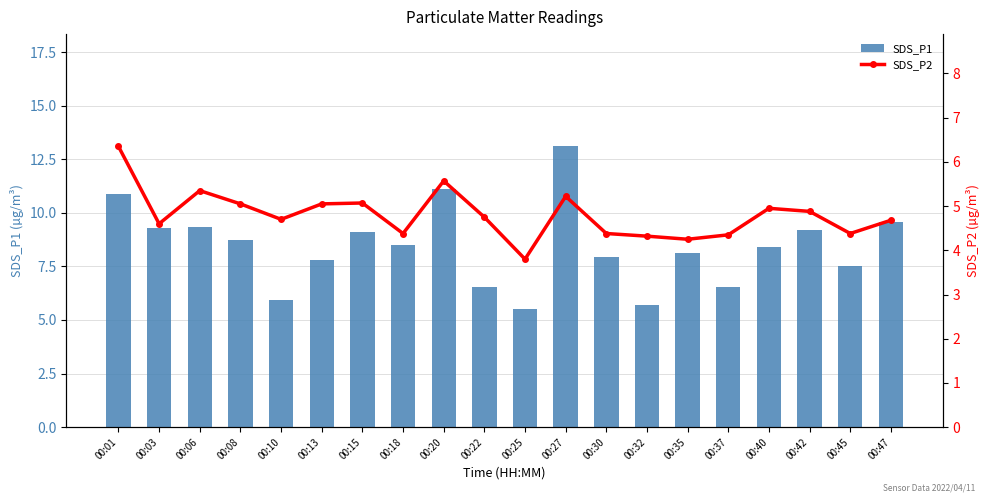

Where does the SDS_P1 series first go above 8?

00:01